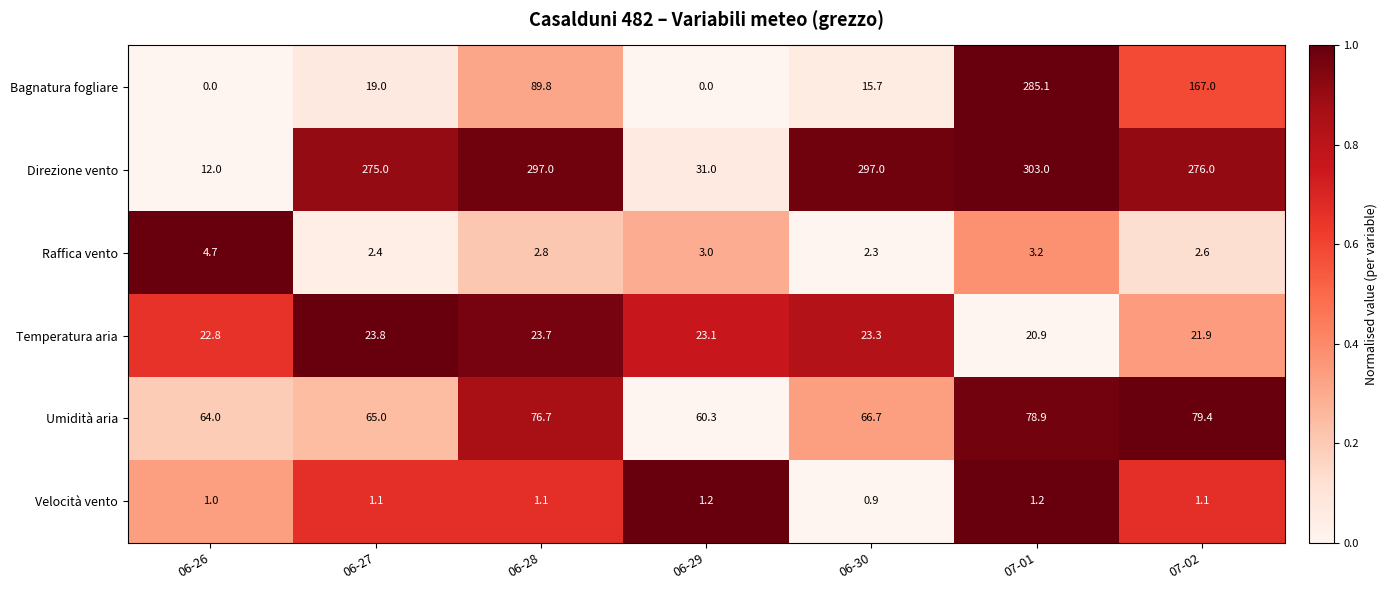

What is the average value of the Umidità aria series?

70.1